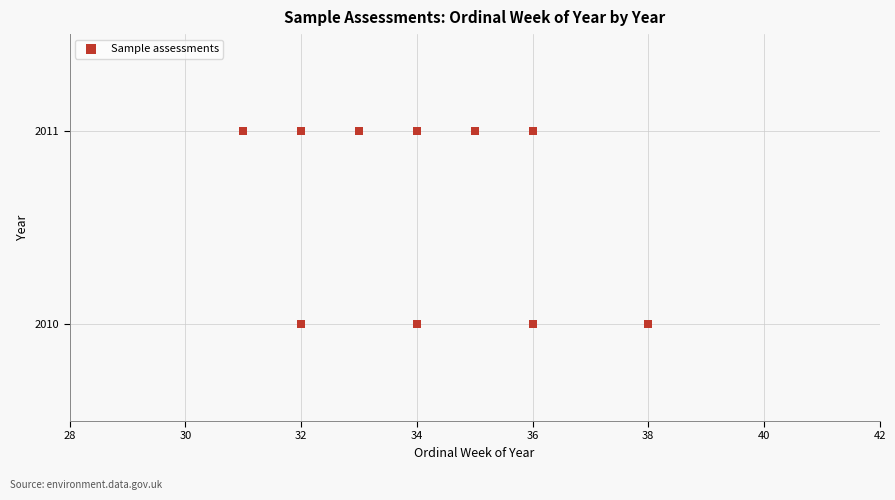

What is the range of X values (max minus min)?

7